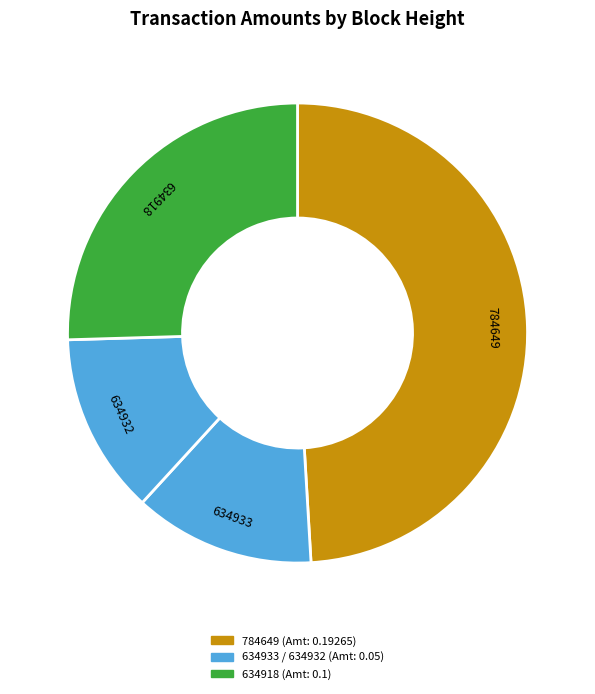

Combined, do 784649 and 634918 account for over 50%?

Yes